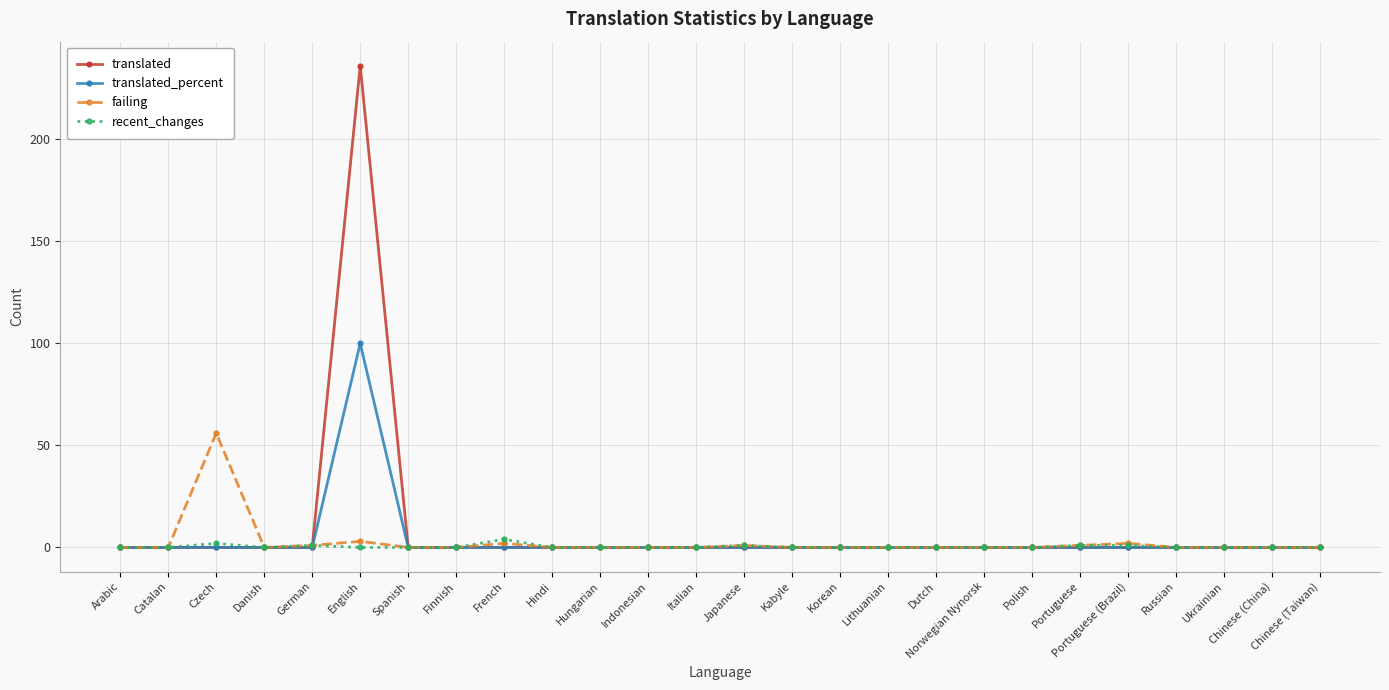

How many categories are shown in the chart?

26